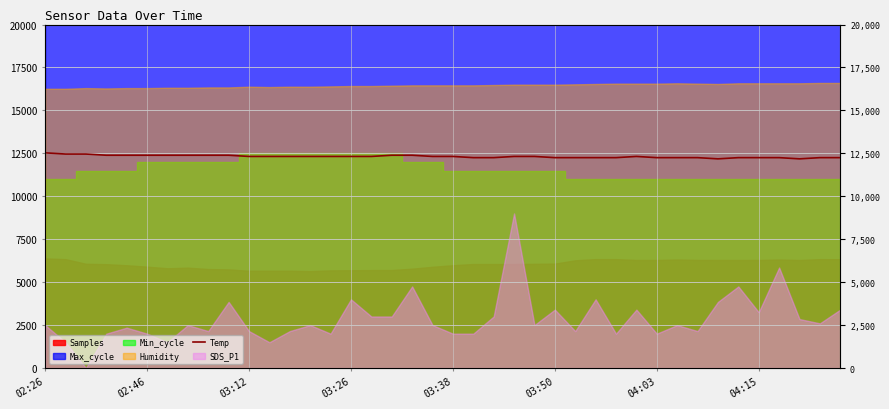

True or false: there are more than 1 points higher than both neighbors.

False